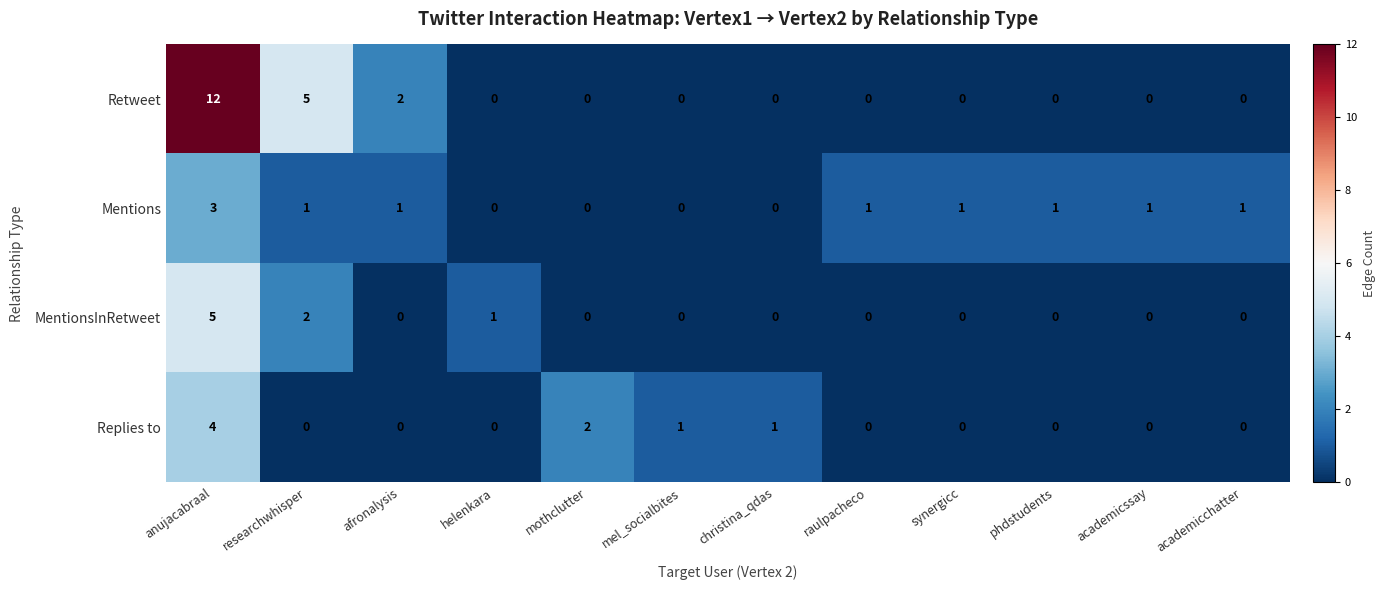

Which series changed the most between anujacabraal and mothclutter?

Retweet